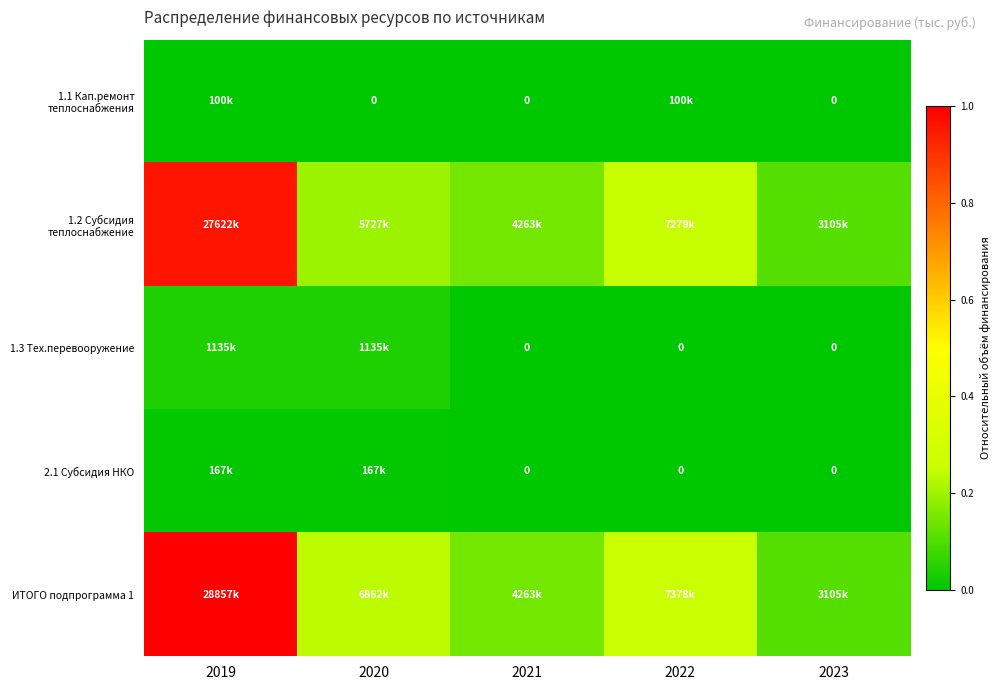

Is the value of 1.3 Тех.перевооружение at 2023 greater than the value of ИТОГО подпрограмма 1 at 2022?

No